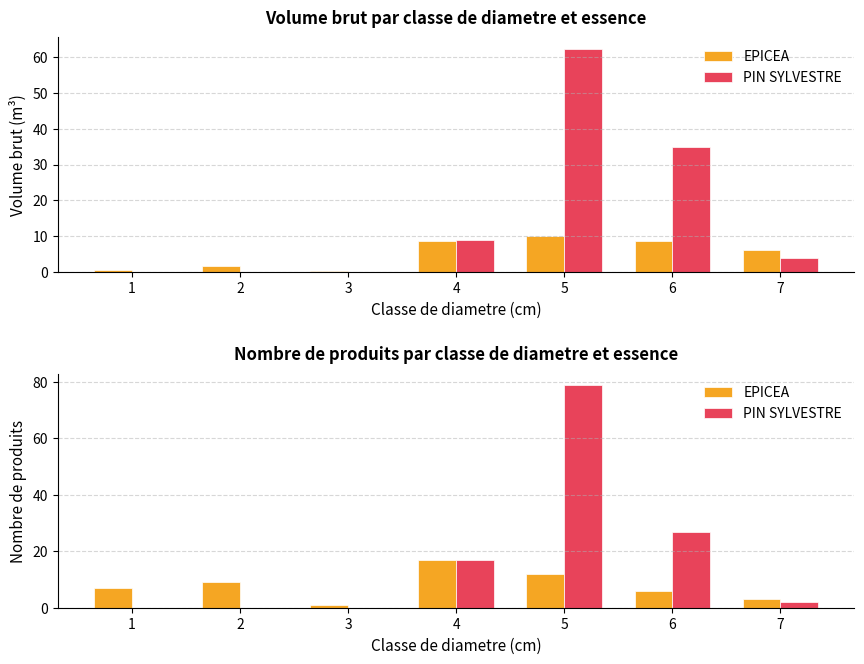

What is the difference between the second highest and minimum values in the PIN SYLVESTRE series?

27